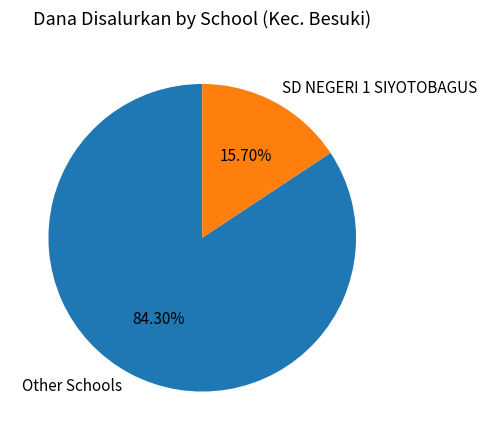

To the nearest percent, what is the average slice percentage?

50%